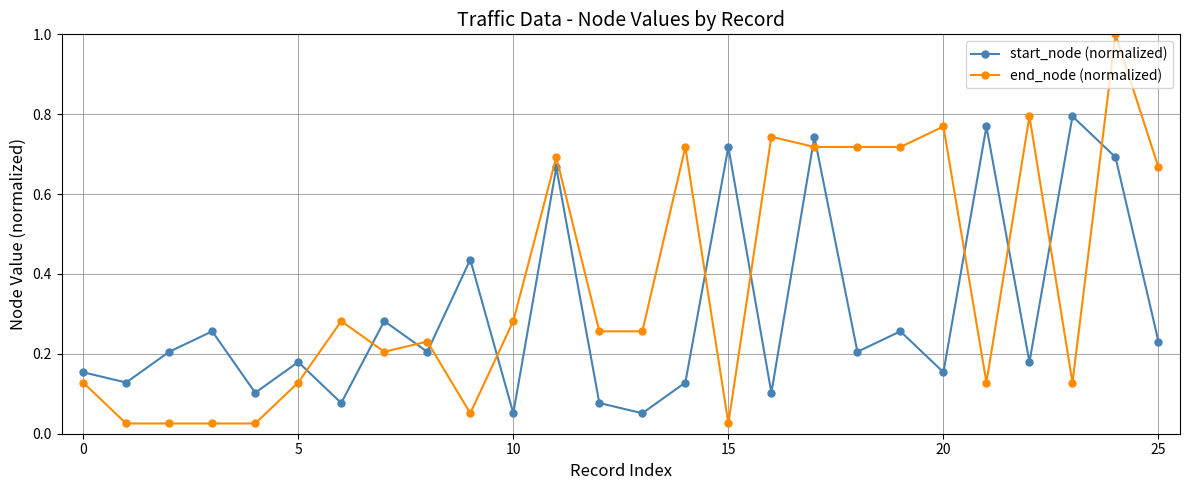

At how many categories does at least one series exceed 0?

26